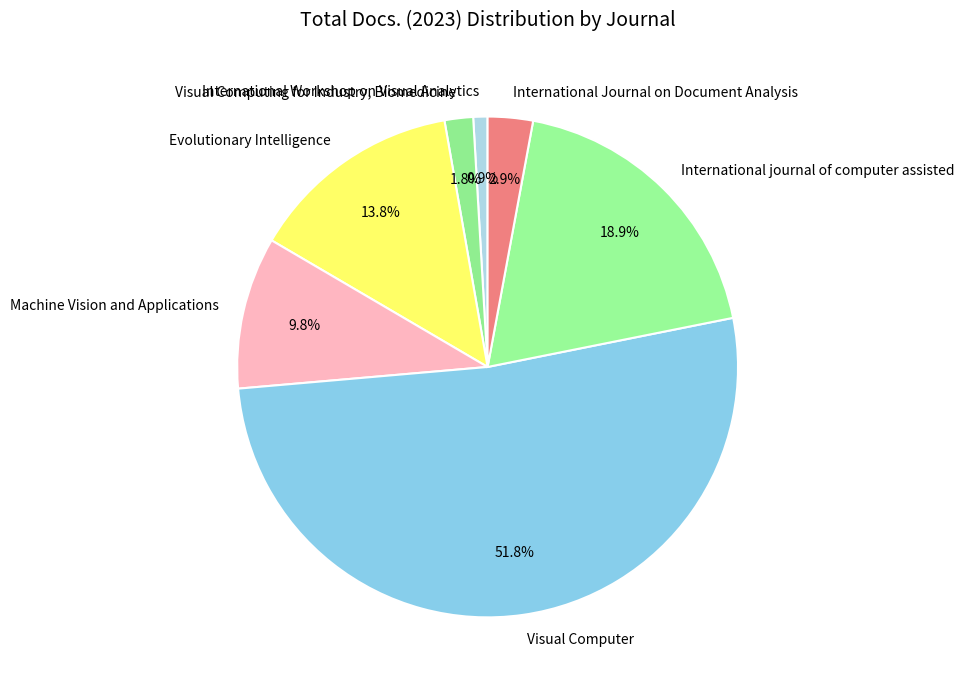

How much of the chart is everything except Visual Computing for Industry, Biomedicine?

98.2%